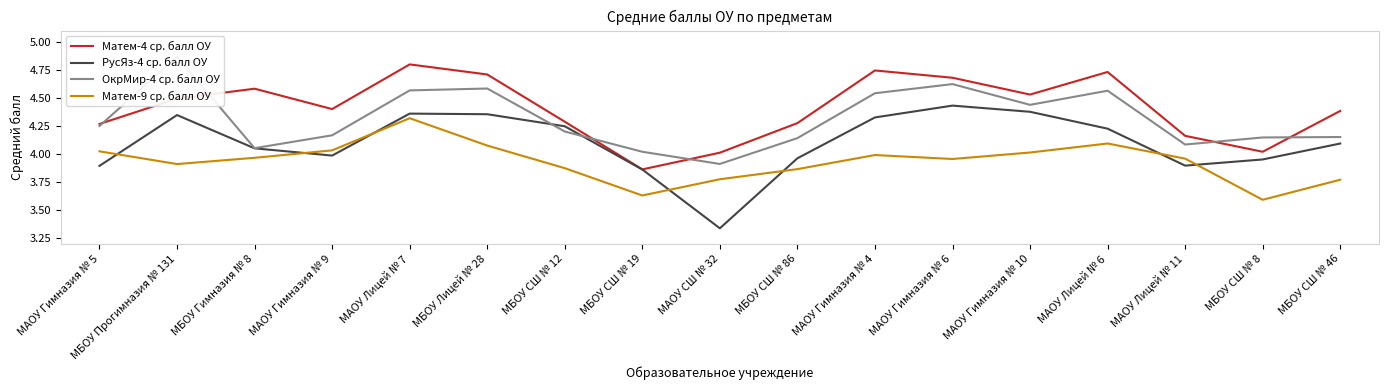

Is it true that Матем-9 ср. балл ОУ equals 5.2 at МБОУ Гимназия № 8?

False